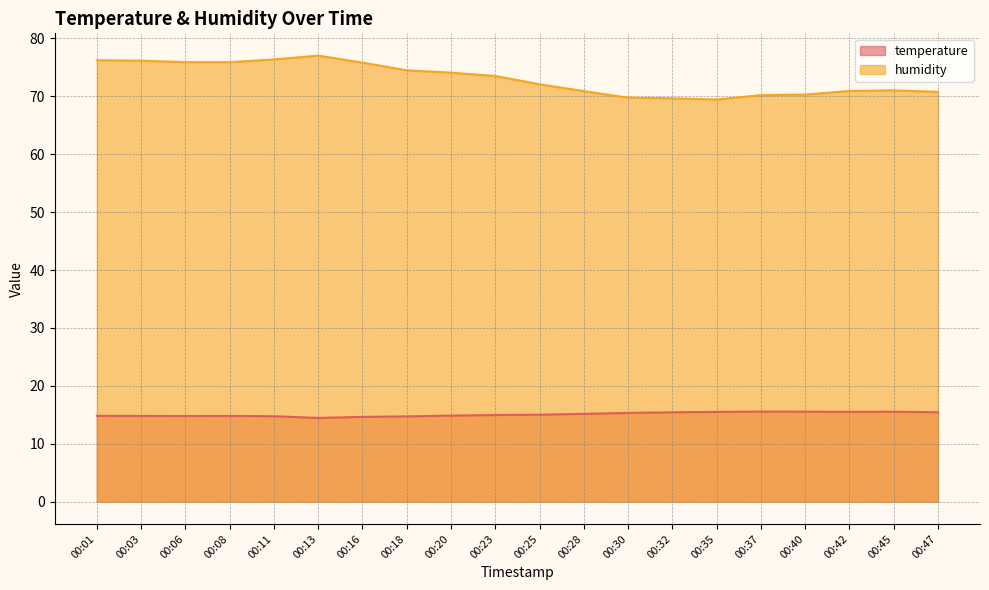

At how many categories does at least one series exceed 45?

20